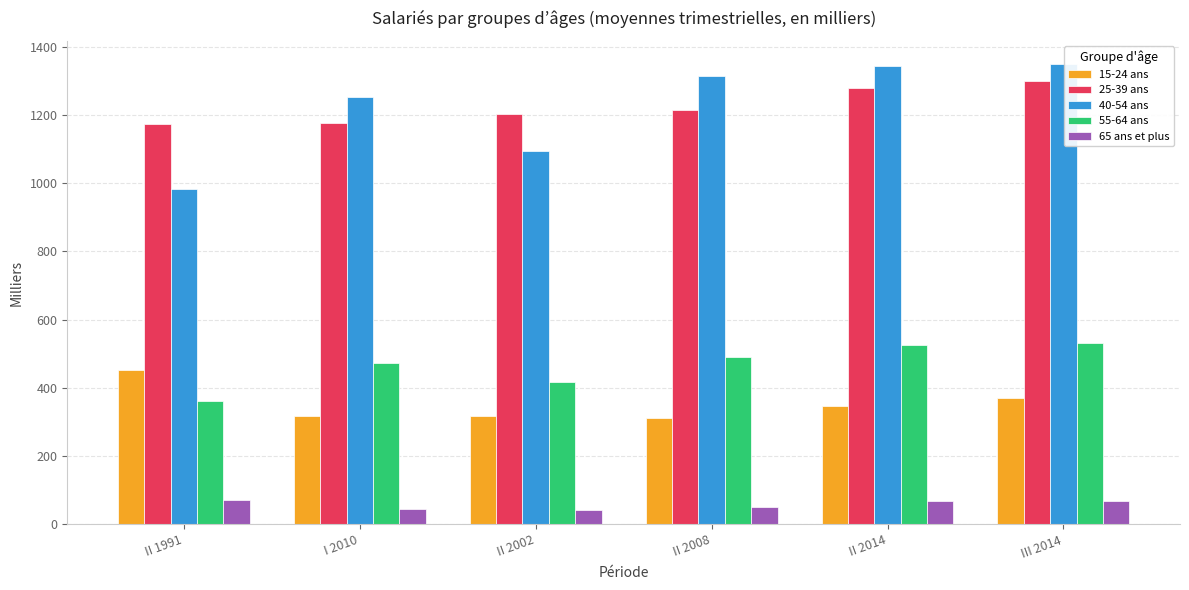

Does the chart contain stacked bars?

No